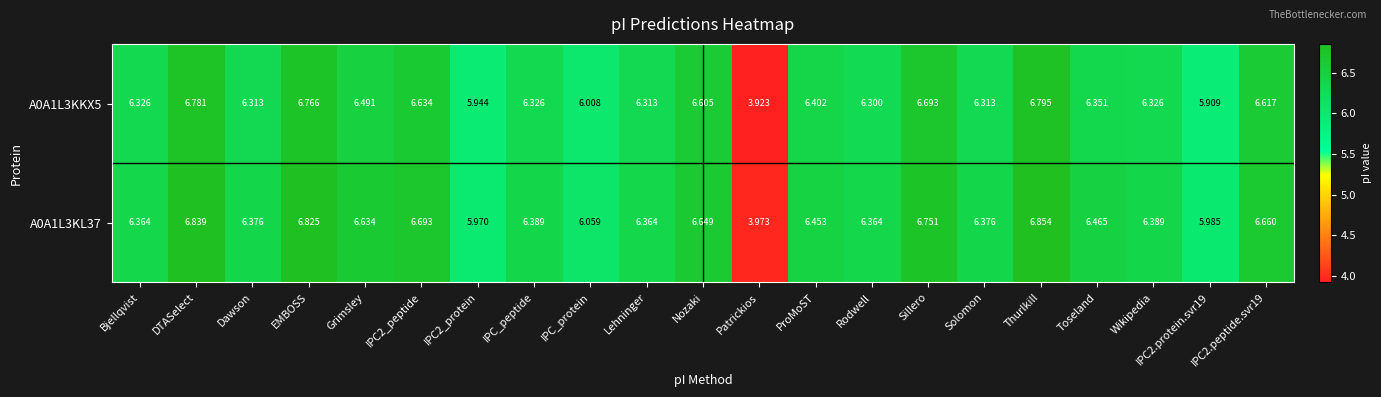

At which category is the sum across all series the highest?

Thurlkill